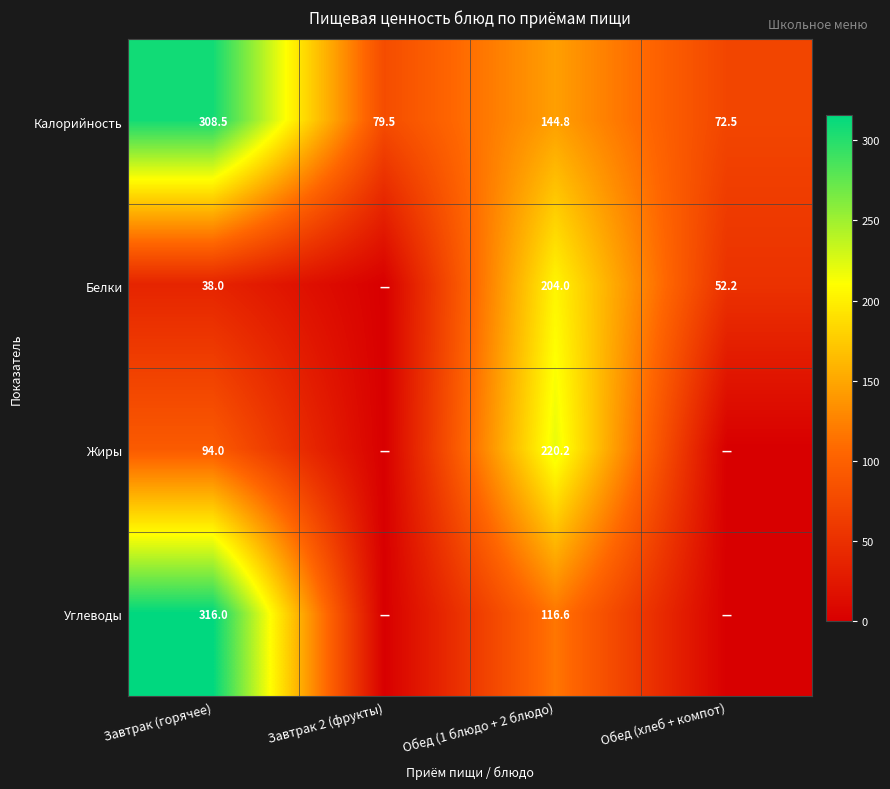

The Углеводы series shows 529.3 at Завтрак (горячее). True or false?

False